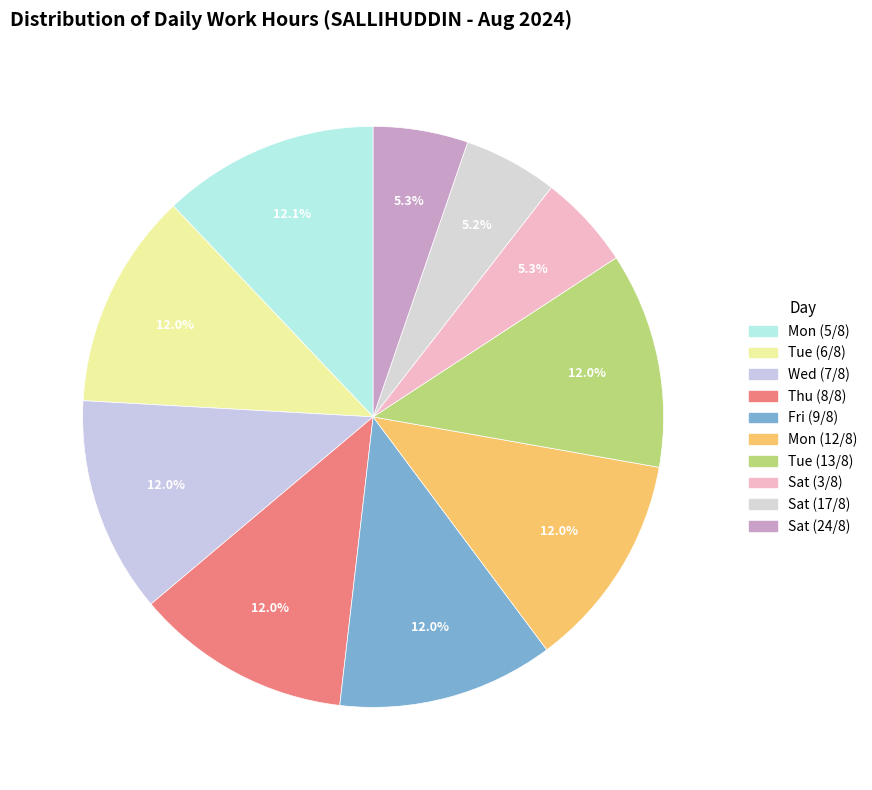

What is the ratio of the value at Sat (17/8) to the value at Fri (9/8)?

0.4